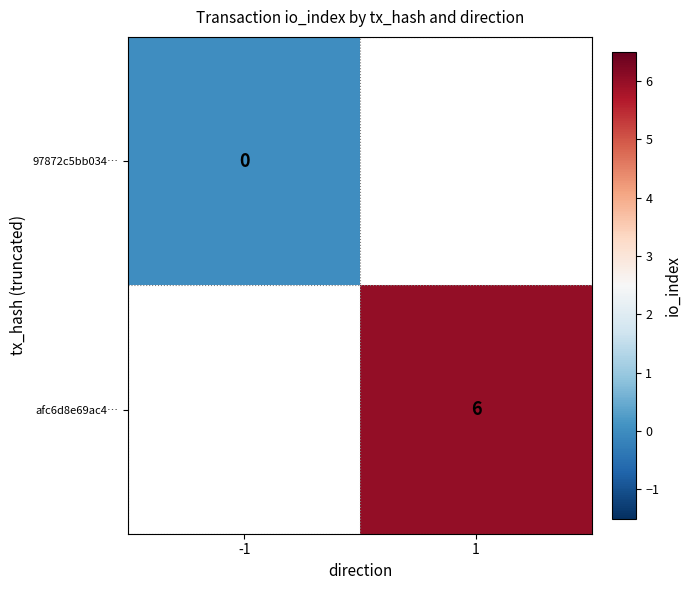

The value of afc6d8e69ac4… at 1 is 6. True or false?

True